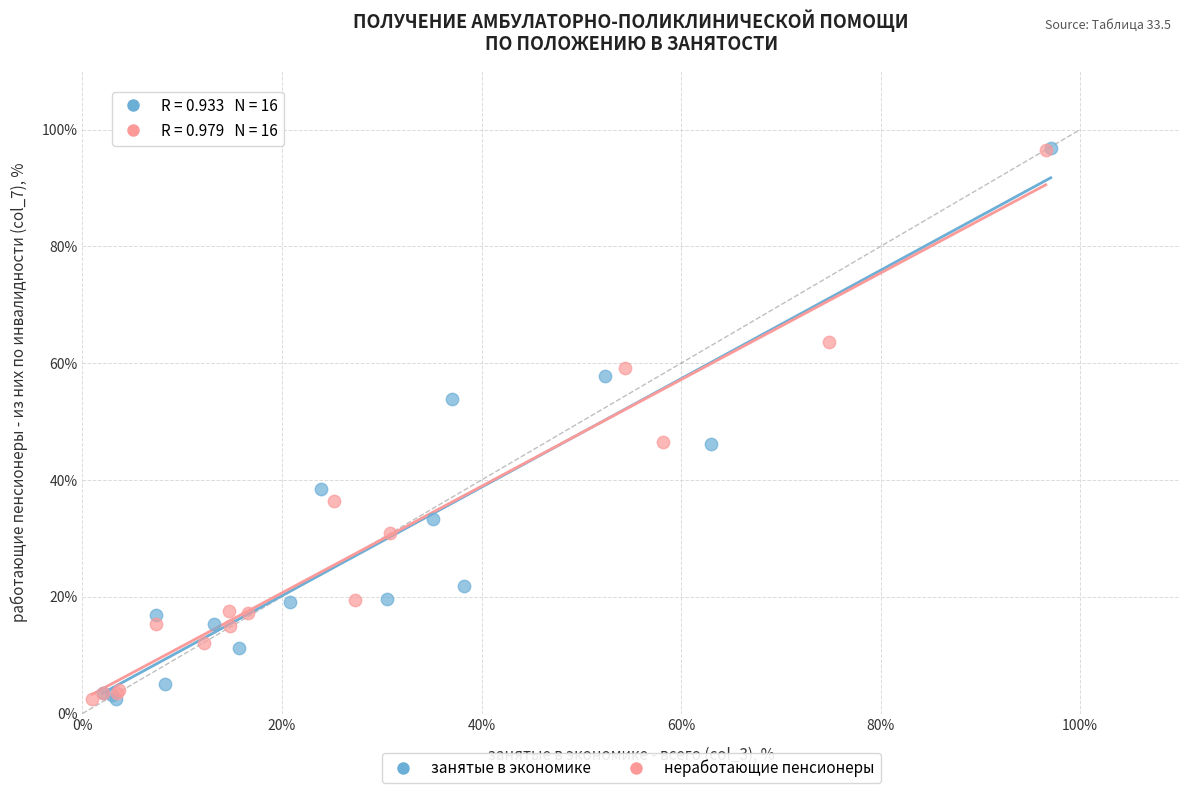

Which series has the largest Y range (max minus min)?

занятые в экономике